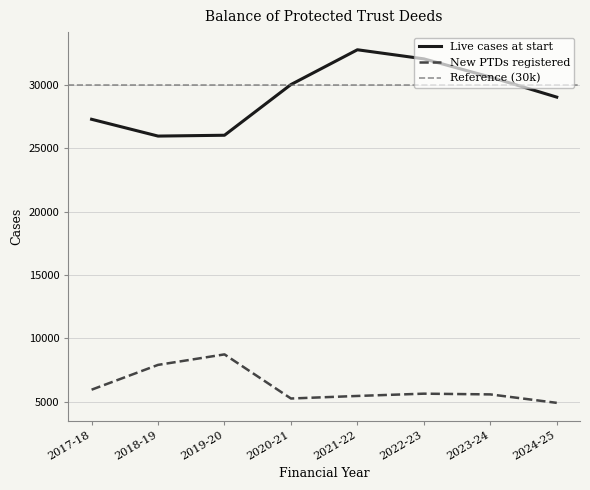

What is the sum of the New PTDs registered values at 2020-21 and 2022-23?

10907